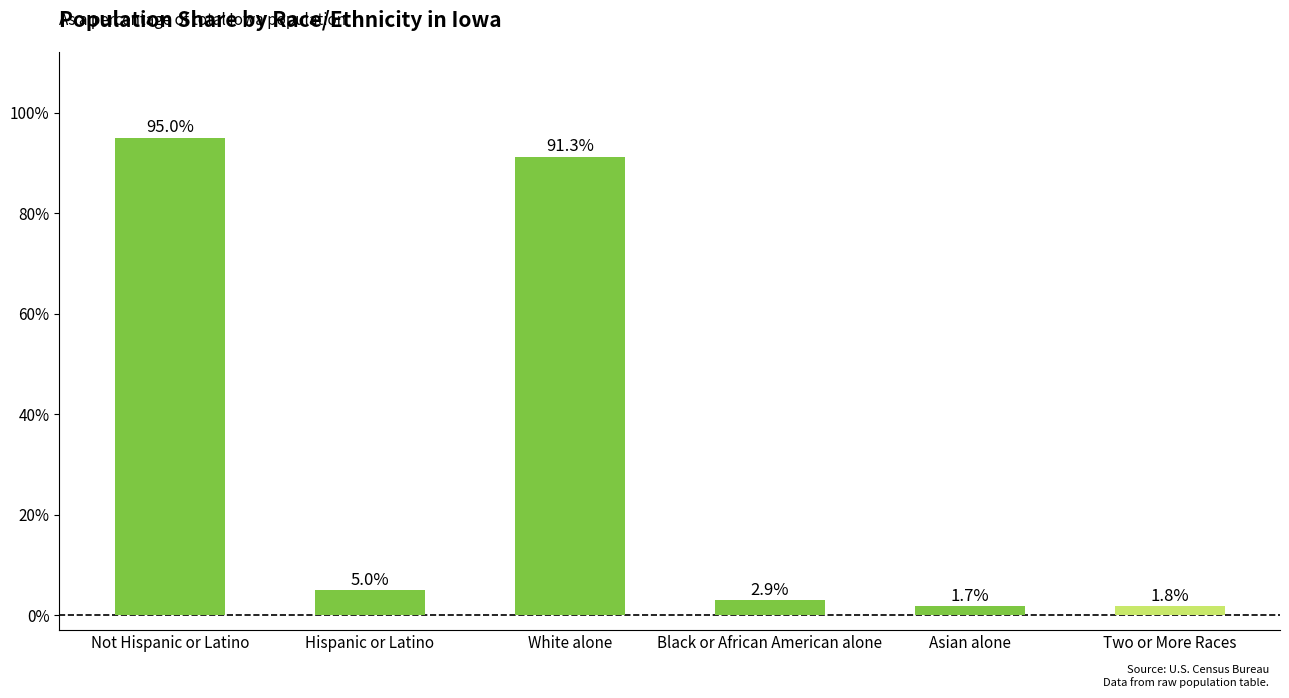

At which label does the data first exceed 4?

Not Hispanic or Latino